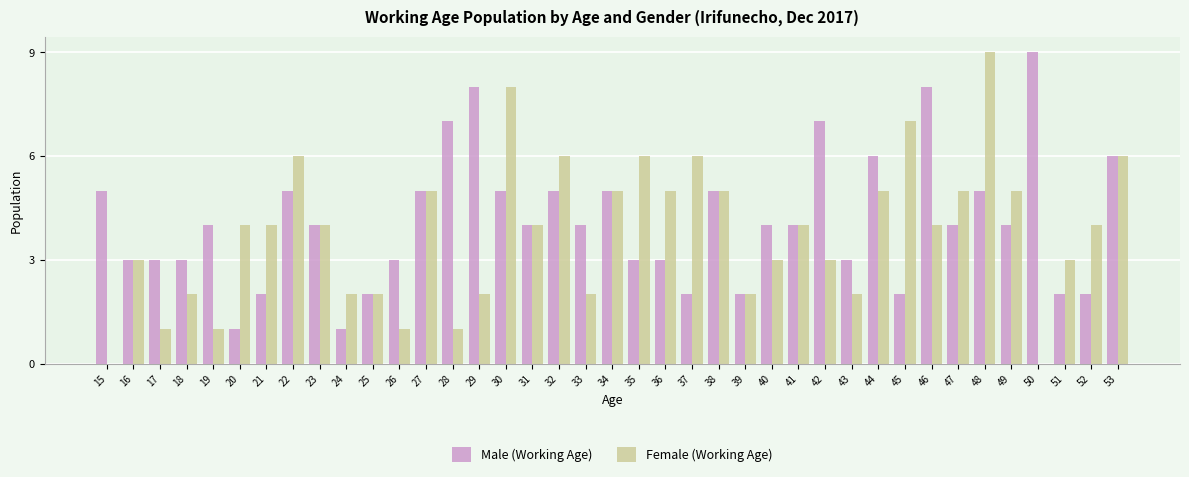

Count the number of data series in this chart.

2